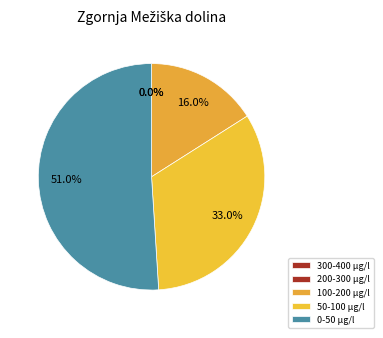

True or false: 100-200 µg/l accounts for 16% of the total.

True